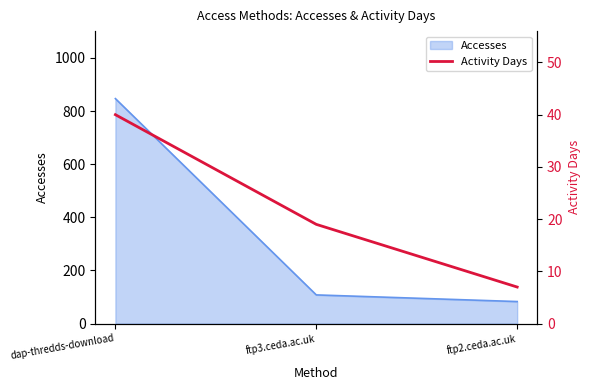

What position from the right is dap-thredds-download?

3